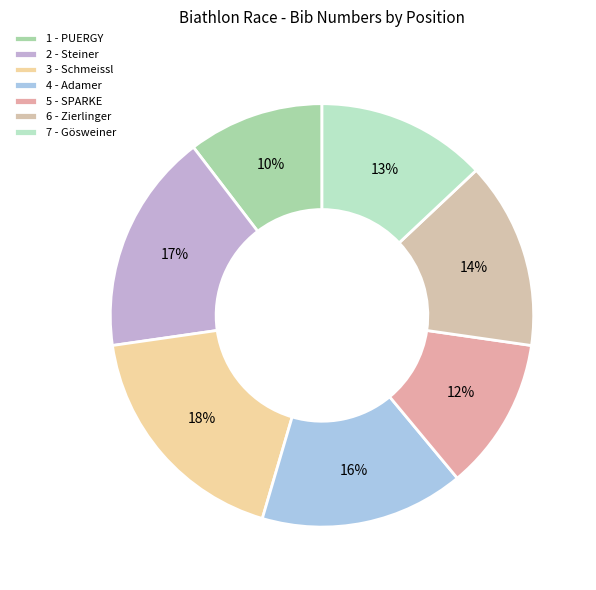

To the nearest percent, what is the combined percentage of 5 - SPARKE and 7 - Gösweiner?

25%